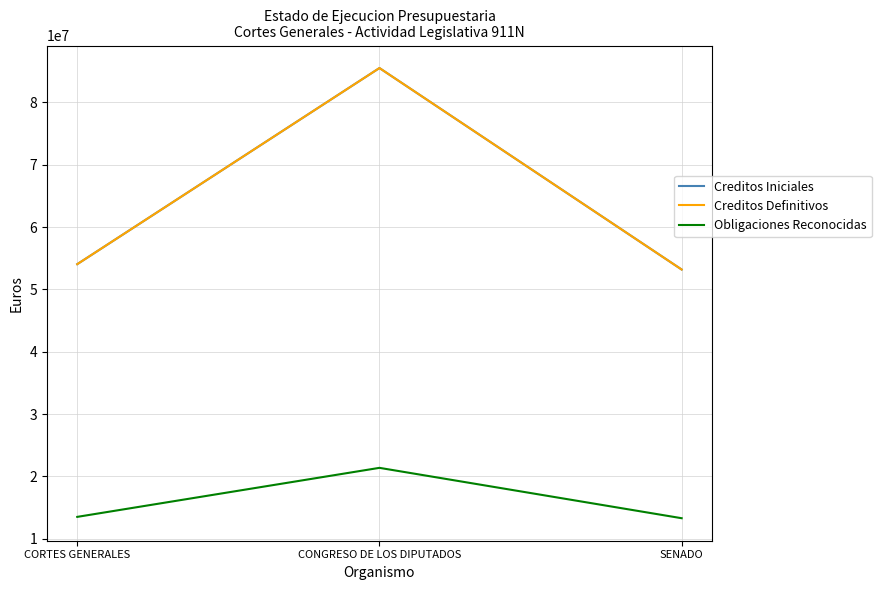

Read the Obligaciones Reconocidas value at CONGRESO DE LOS DIPUTADOS.

21379337.5